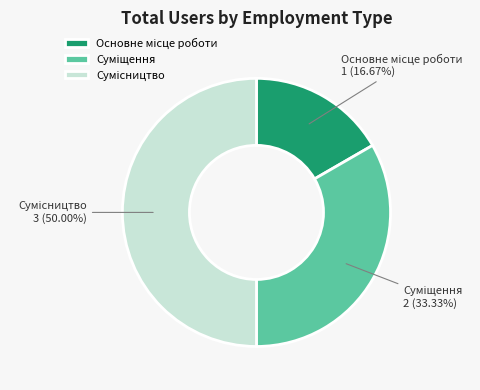

Count the number of slices in the pie.

3